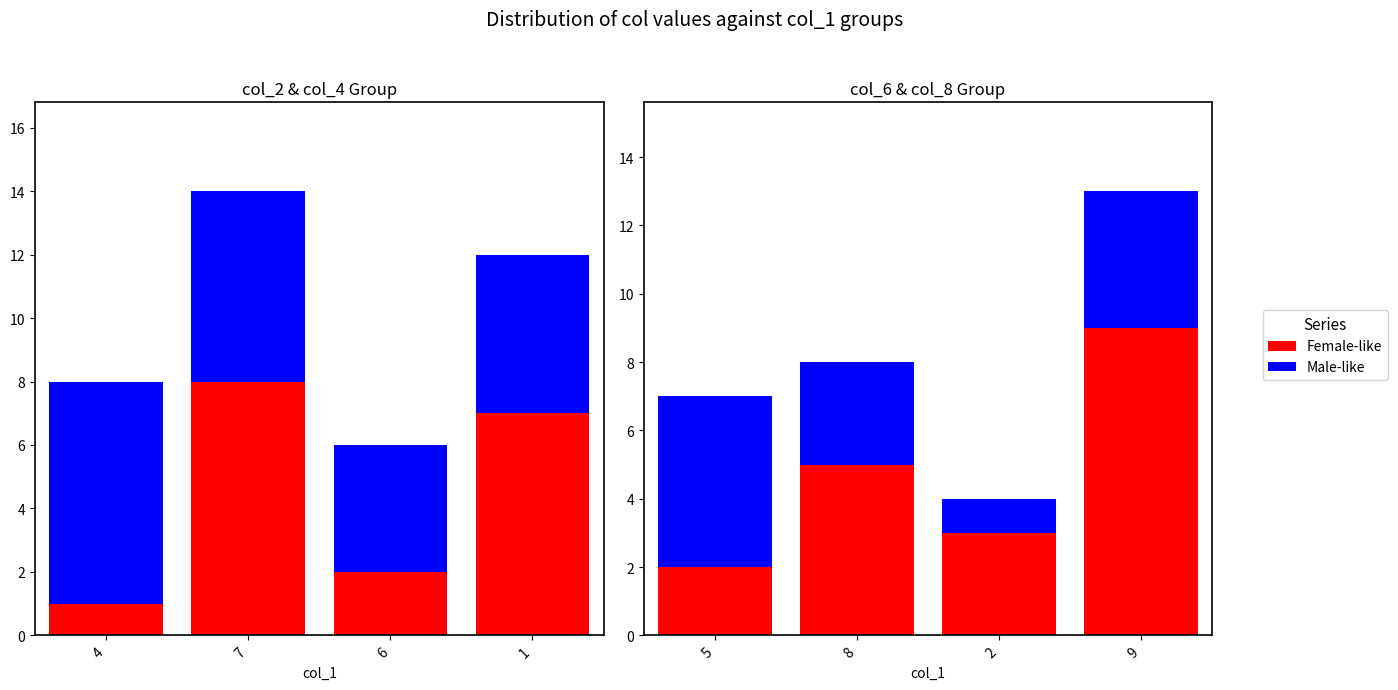

Does the chart contain any negative values?

No